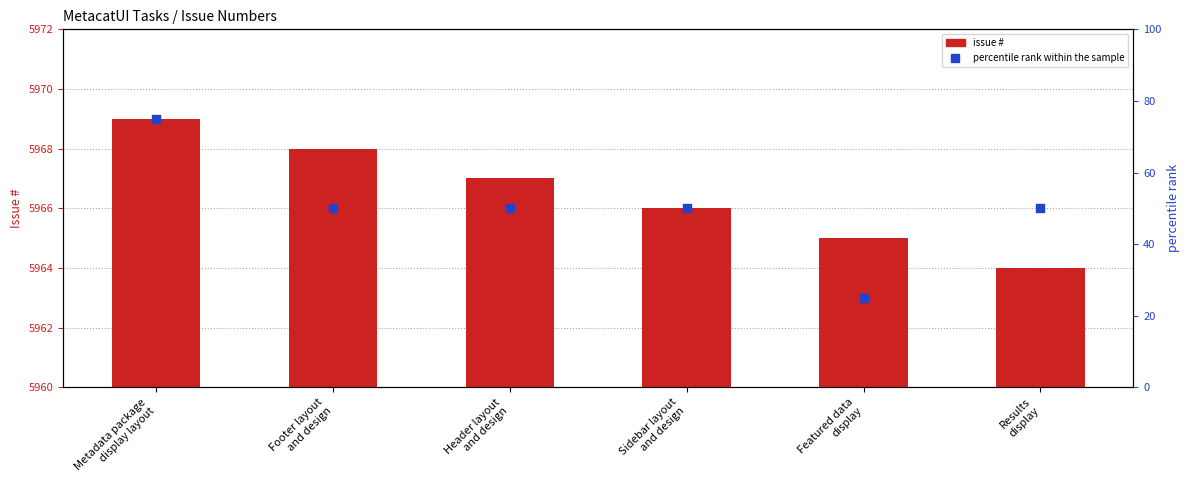

At which category is the sum across all series the highest?

Metadata package
display layout